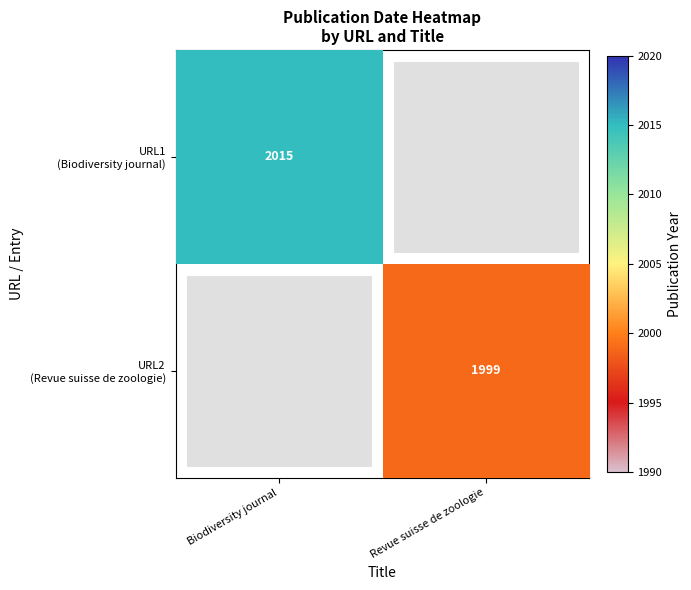

How many distinct data groups are displayed?

2